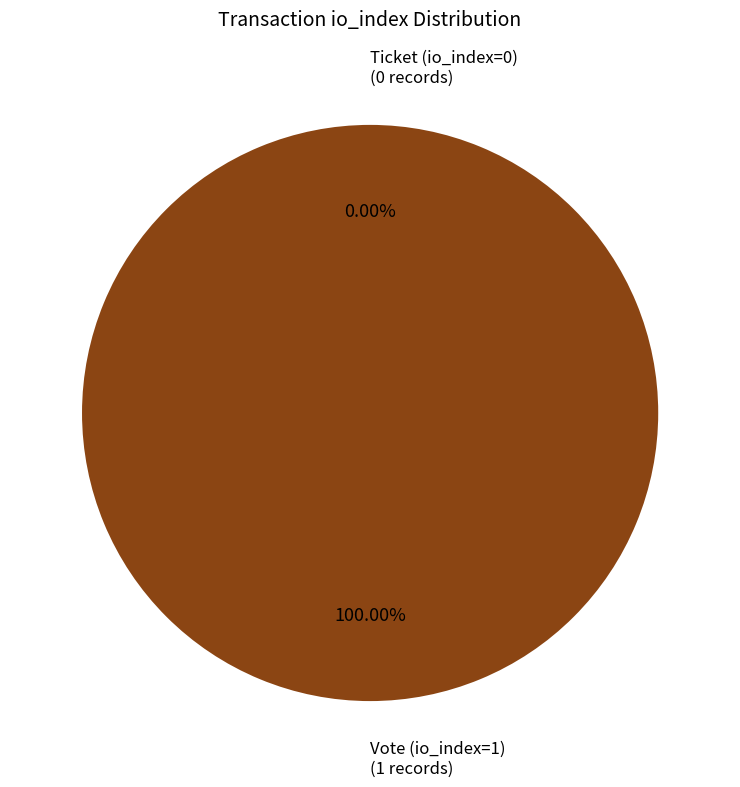

How much of the chart is everything except Ticket (io_index=0)?

100.0%